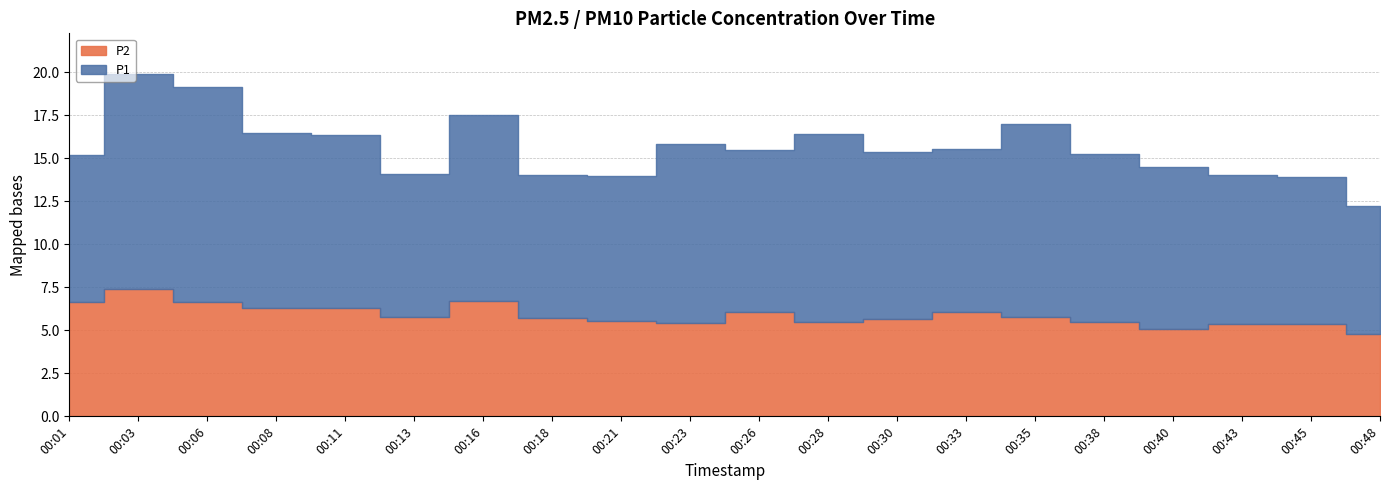

What is the value of the P1 point at the 15th from the left?

11.2